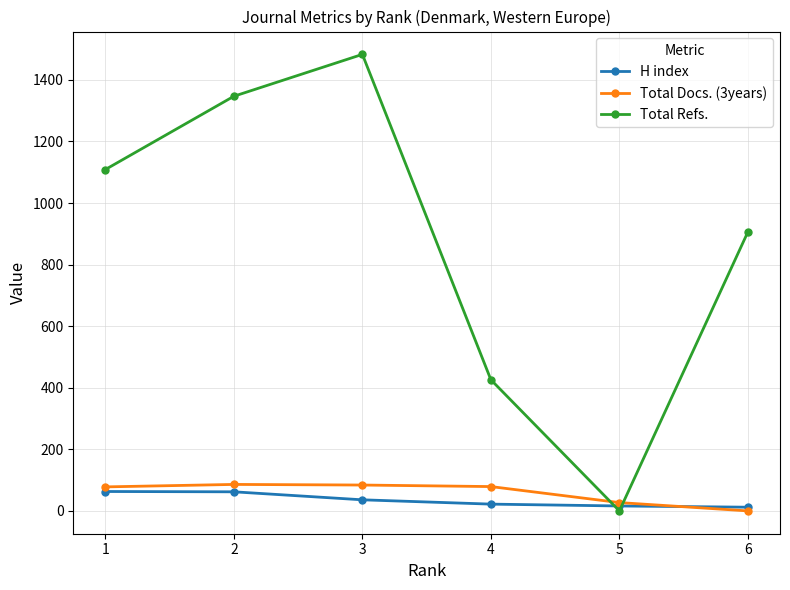

True or false: Total Refs. has more than 0 points higher than both neighbors.

True